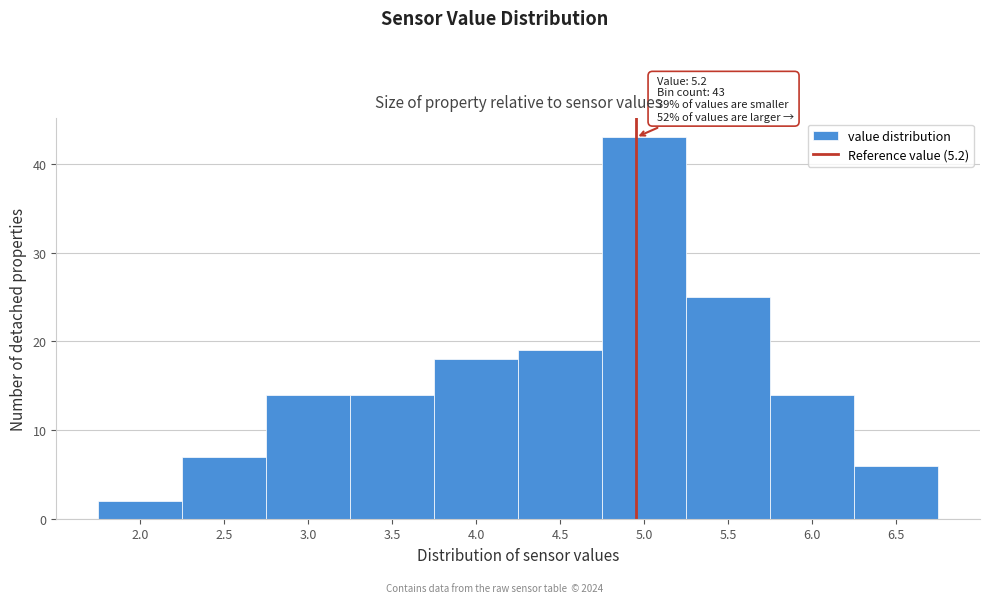

Reading left to right, what are all the values shown in this chart?

2	7	14	14	18	19	43	25	14	6